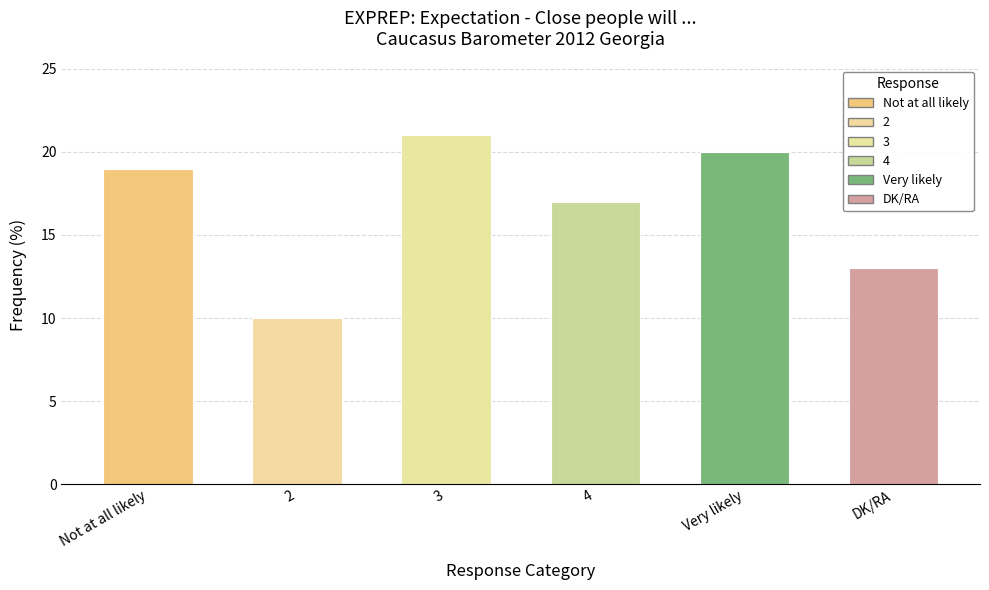

What value does the data have at 2, to the nearest 5?

10